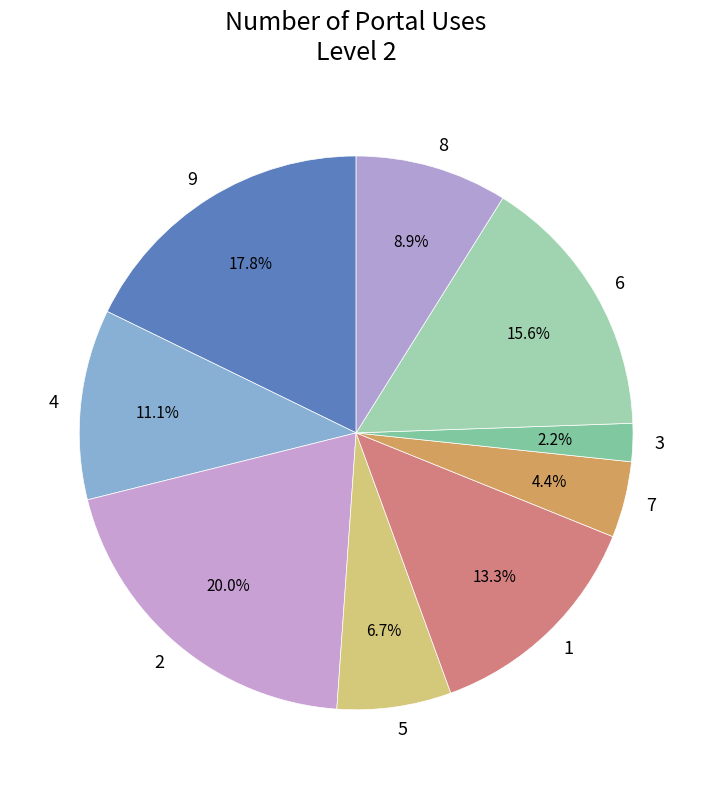

Is there any slice that represents more than half of the pie?

No